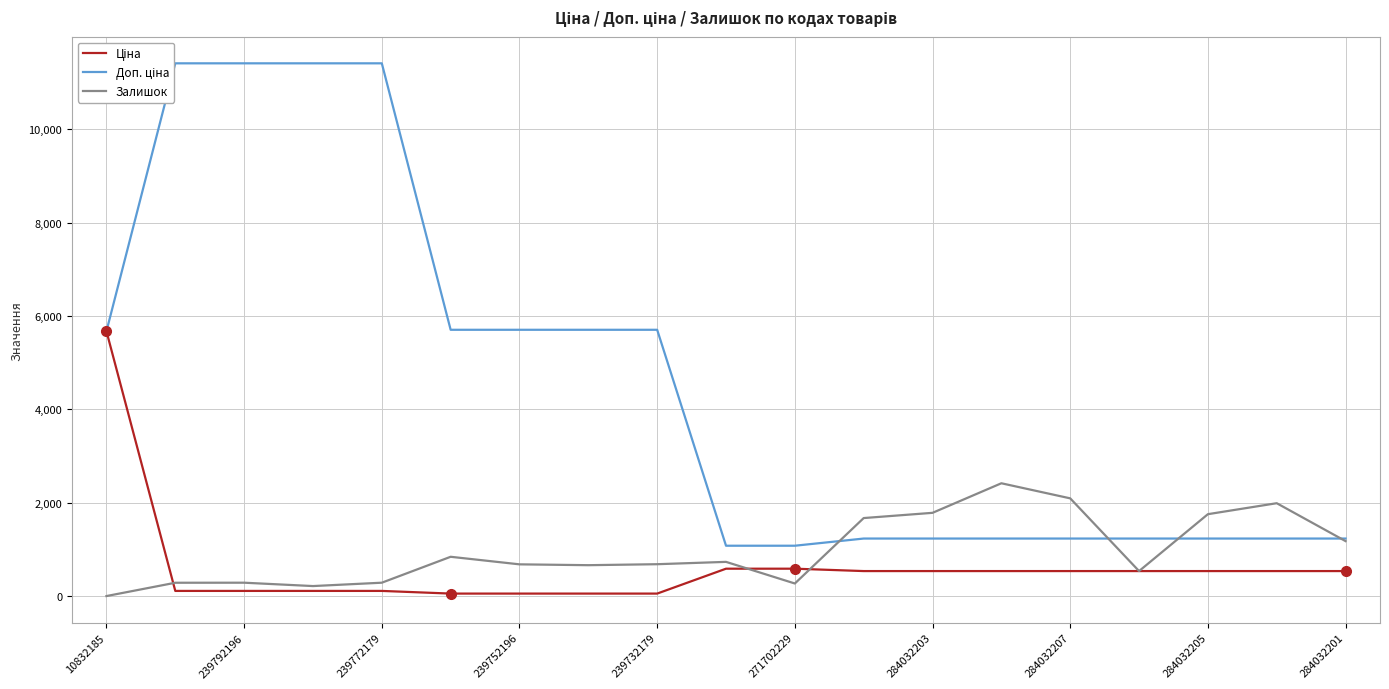

At 239792196, list the series in order from smallest to largest.

Ціна, Залишок, Доп. ціна